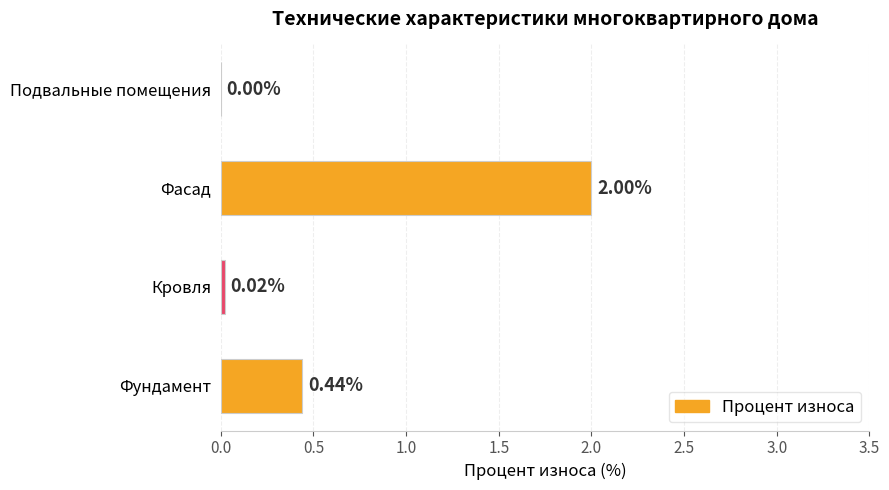

What is the change in value from Фундамент to Фасад?

+1.6